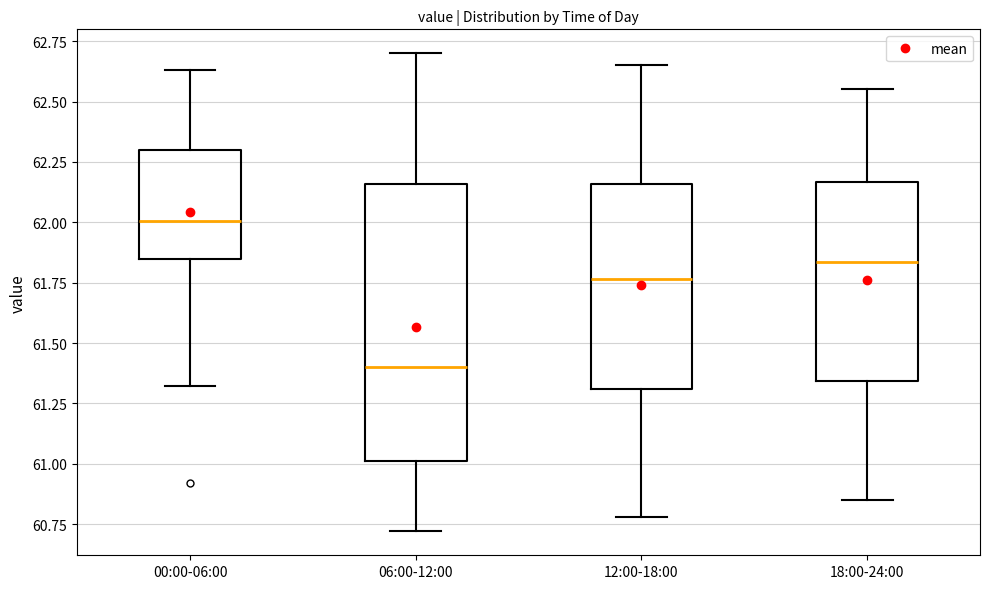

Reading left to right, read every box against the y-axis: the position of its median line, the range the box covers, and the ends of its whiskers. The values are not printed on the chart, so give them approximately, as read against the axis.

00:00-06:00: median 62.00, box 61.85 to 62.30, whiskers 61.30 to 62.65
06:00-12:00: median 61.40, box 61.00 to 62.15, whiskers 60.70 to 62.70
12:00-18:00: median 61.75, box 61.30 to 62.15, whiskers 60.80 to 62.65
18:00-24:00: median 61.85, box 61.35 to 62.15, whiskers 60.85 to 62.55